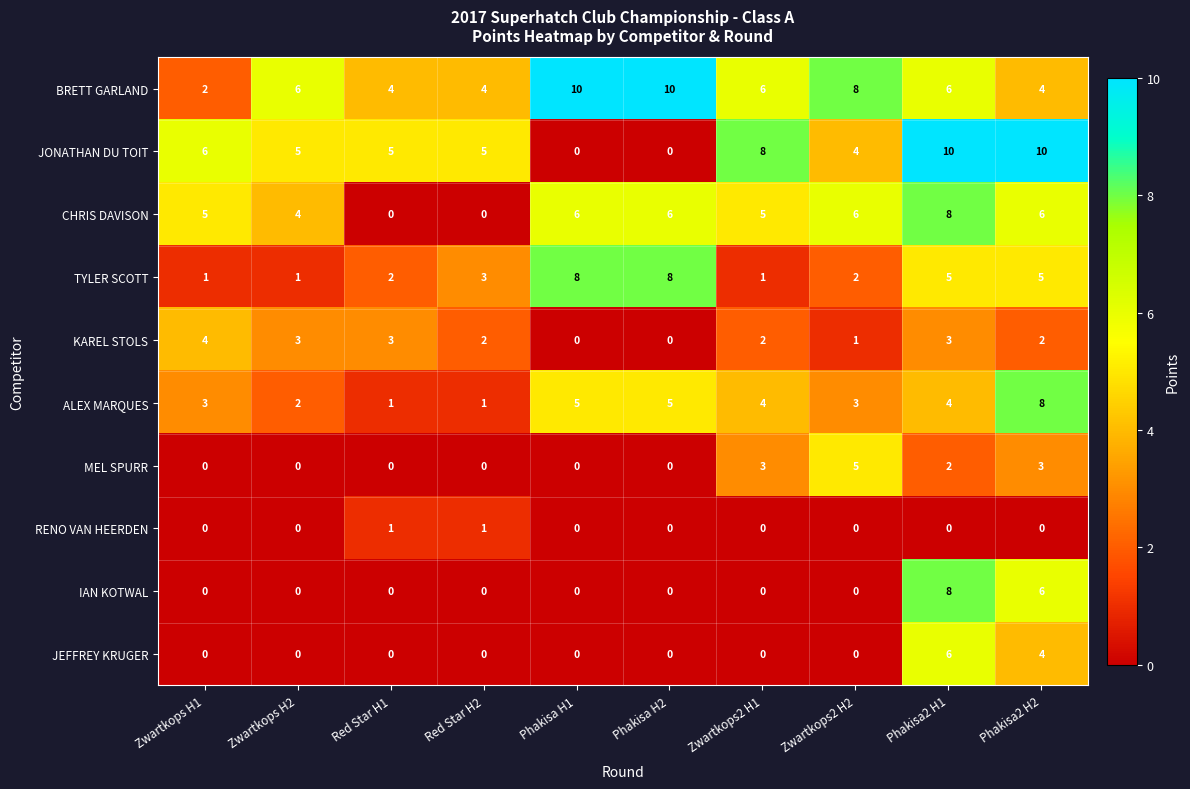

At which label does ALEX MARQUES first exceed 4?

Phakisa H1